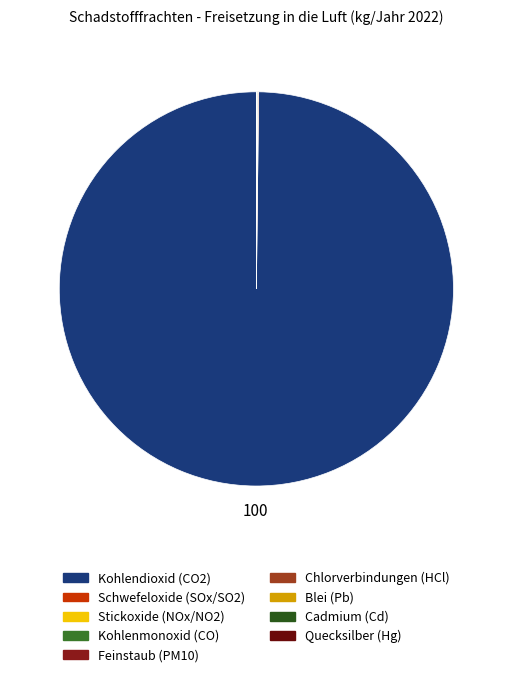

To the nearest percent, what is the difference between the largest and smallest slice percentages?

100%